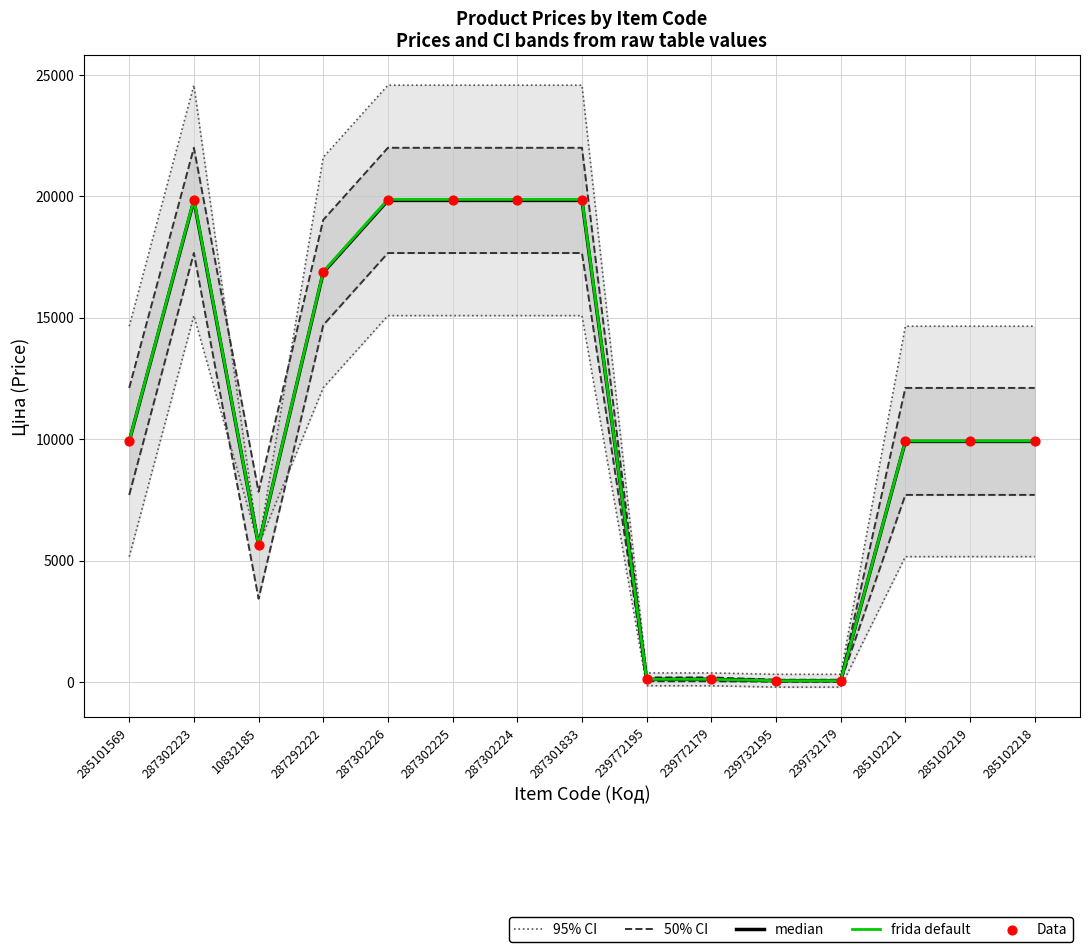

Which series reaches the maximum Y coordinate?

95% CI